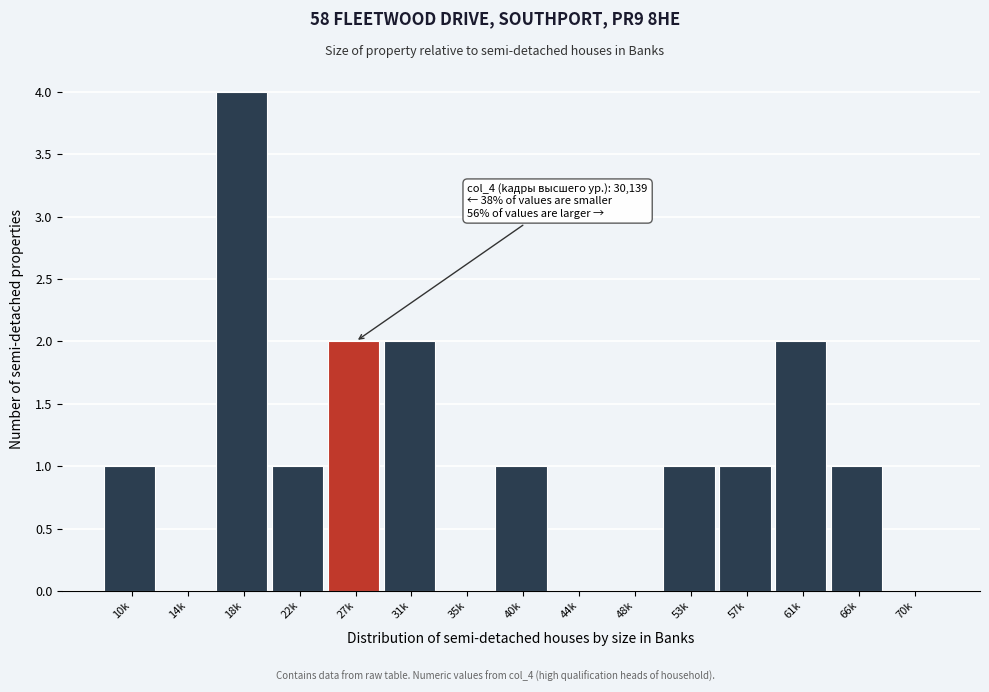

Reading left to right, transcribe all the data shown in this chart.

10k=1	14k=0	18k=4	22k=1	27k=2	31k=2	35k=0	40k=1	44k=0	48k=0	53k=1	57k=1	61k=2	66k=1	70k=0